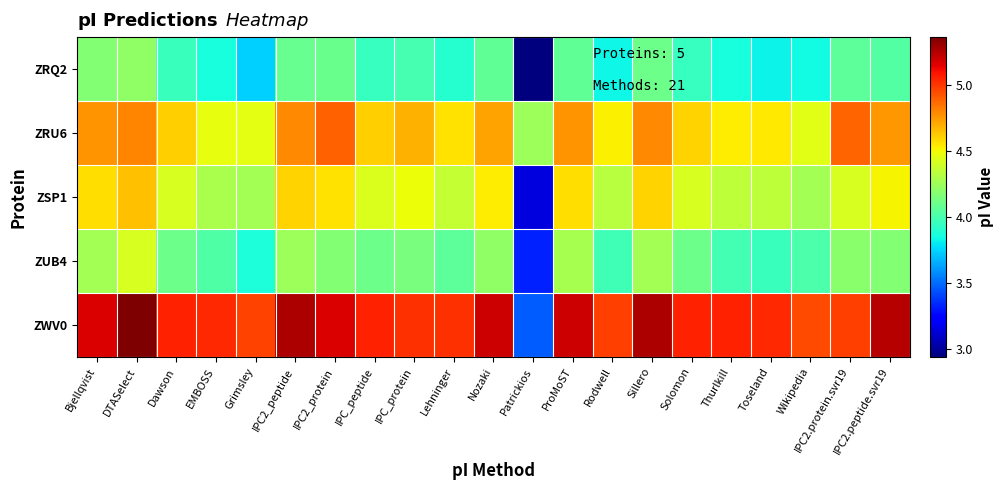

Reading left to right, extract all data points from this chart.

ZRQ2: Bjellqvist=4.2	DTASelect=4.2	Dawson=4.0	EMBOSS=3.9	Grimsley=3.7	IPC2_peptide=4.1	IPC2_protein=4.1	IPC_peptide=3.9	IPC_protein=4.0	Lehninger=3.9	Nozaki=4.1	Patrickios=2.9	ProMoST=4.1	Rodwell=3.8	Sillero=4.1	Solomon=3.9	Thurlkill=3.9	Toseland=3.8	Wikipedia=3.8	IPC2.protein.svr19=4.1	IPC2.peptide.svr19=4.0
ZRU6: Bjellqvist=4.8	DTASelect=4.8	Dawson=4.6	EMBOSS=4.5	Grimsley=4.5	IPC2_peptide=4.8	IPC2_protein=4.9	IPC_peptide=4.6	IPC_protein=4.7	Lehninger=4.6	Nozaki=4.7	Patrickios=4.3	ProMoST=4.8	Rodwell=4.5	Sillero=4.8	Solomon=4.6	Thurlkill=4.5	Toseland=4.5	Wikipedia=4.4	IPC2.protein.svr19=4.9	IPC2.peptide.svr19=4.8
ZSP1: Bjellqvist=4.6	DTASelect=4.6	Dawson=4.4	EMBOSS=4.3	Grimsley=4.3	IPC2_peptide=4.6	IPC2_protein=4.6	IPC_peptide=4.4	IPC_protein=4.5	Lehninger=4.4	Nozaki=4.5	Patrickios=3.1	ProMoST=4.6	Rodwell=4.3	Sillero=4.6	Solomon=4.4	Thurlkill=4.3	Toseland=4.3	Wikipedia=4.3	IPC2.protein.svr19=4.4	IPC2.peptide.svr19=4.5
ZUB4: Bjellqvist=4.3	DTASelect=4.4	Dawson=4.1	EMBOSS=4.0	Grimsley=3.9	IPC2_peptide=4.3	IPC2_protein=4.2	IPC_peptide=4.1	IPC_protein=4.2	Lehninger=4.1	Nozaki=4.2	Patrickios=3.3	ProMoST=4.3	Rodwell=4.0	Sillero=4.3	Solomon=4.1	Thurlkill=4.0	Toseland=4.0	Wikipedia=4.0	IPC2.protein.svr19=4.2	IPC2.peptide.svr19=4.2
ZWV0: Bjellqvist=5.2	DTASelect=5.4	Dawson=5.1	EMBOSS=5.0	Grimsley=5.0	IPC2_peptide=5.3	IPC2_protein=5.2	IPC_peptide=5.1	IPC_protein=5.0	Lehninger=5.0	Nozaki=5.2	Patrickios=3.5	ProMoST=5.2	Rodwell=5.0	Sillero=5.3	Solomon=5.1	Thurlkill=5.1	Toseland=5.0	Wikipedia=5.0	IPC2.protein.svr19=5.0	IPC2.peptide.svr19=5.2